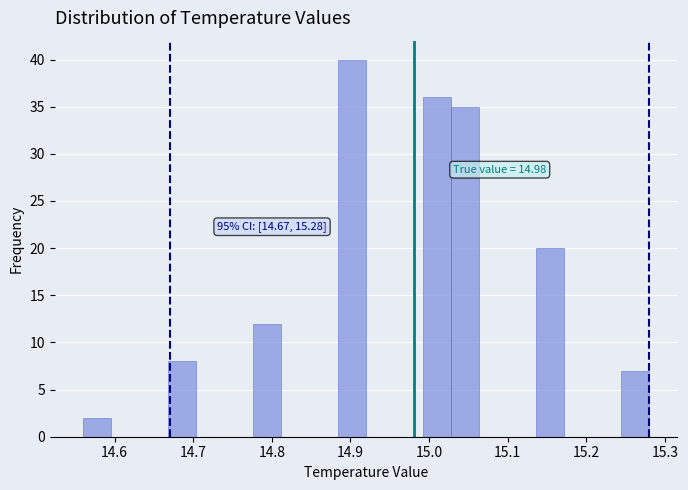

Read against the x-axis, roughly where is the centre of the tallest bar?

14.90